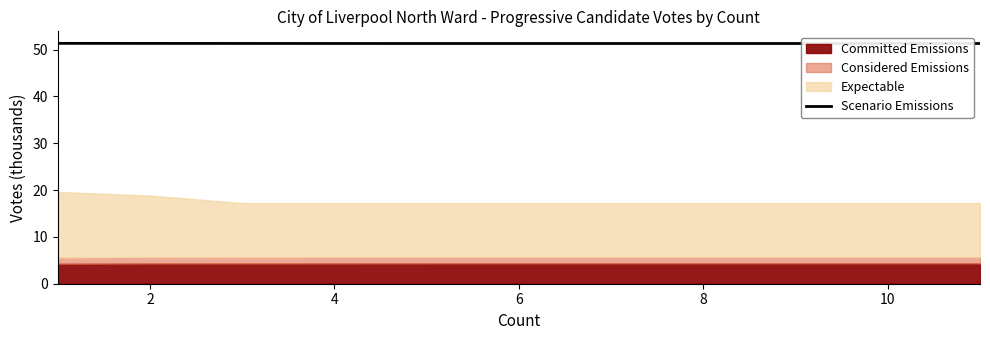

Does the chart display data point markers on the line(s)?

No